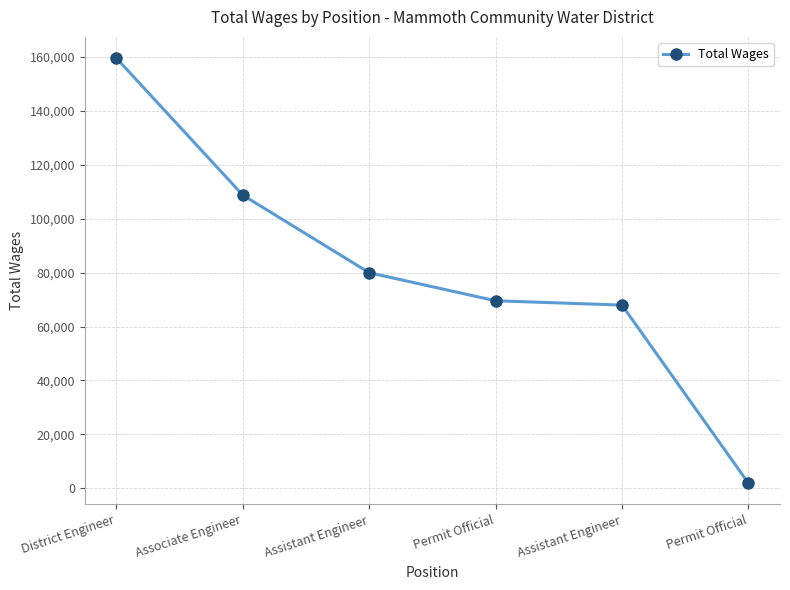

The chart shows a value of 269237 at District Engineer. True or false?

False